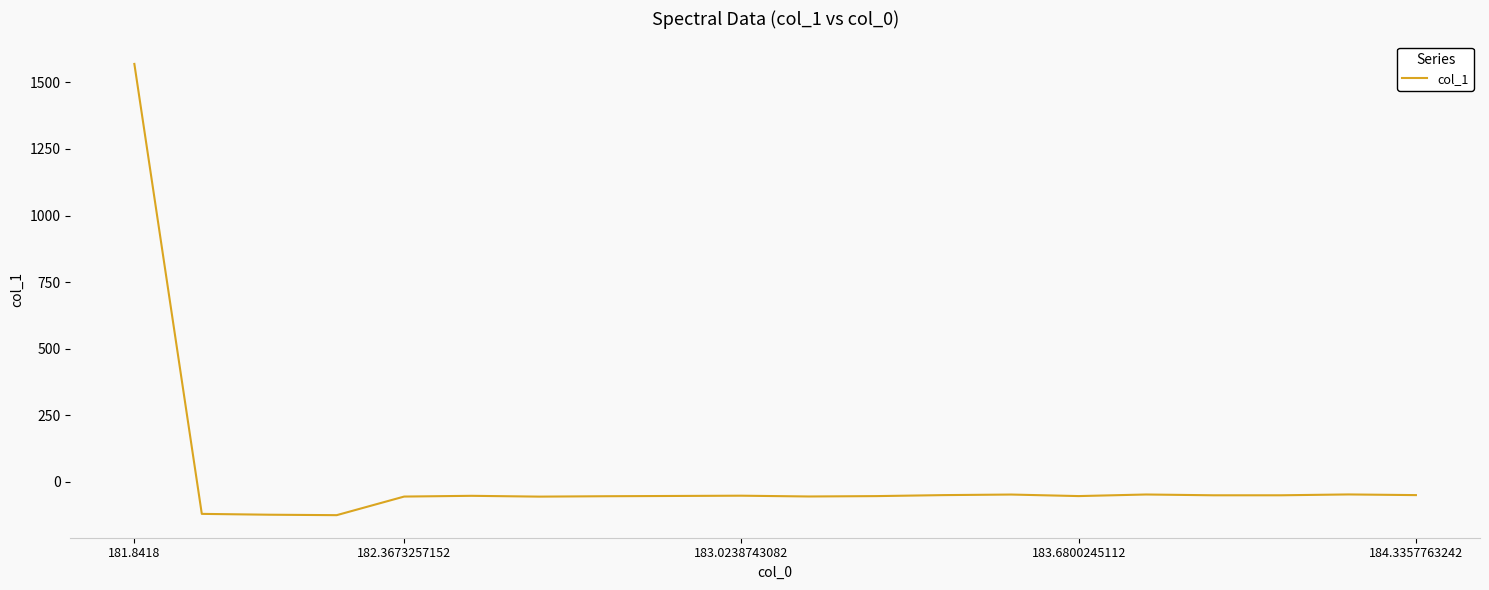

True or false: the data has more than 1 interior local peaks.

True